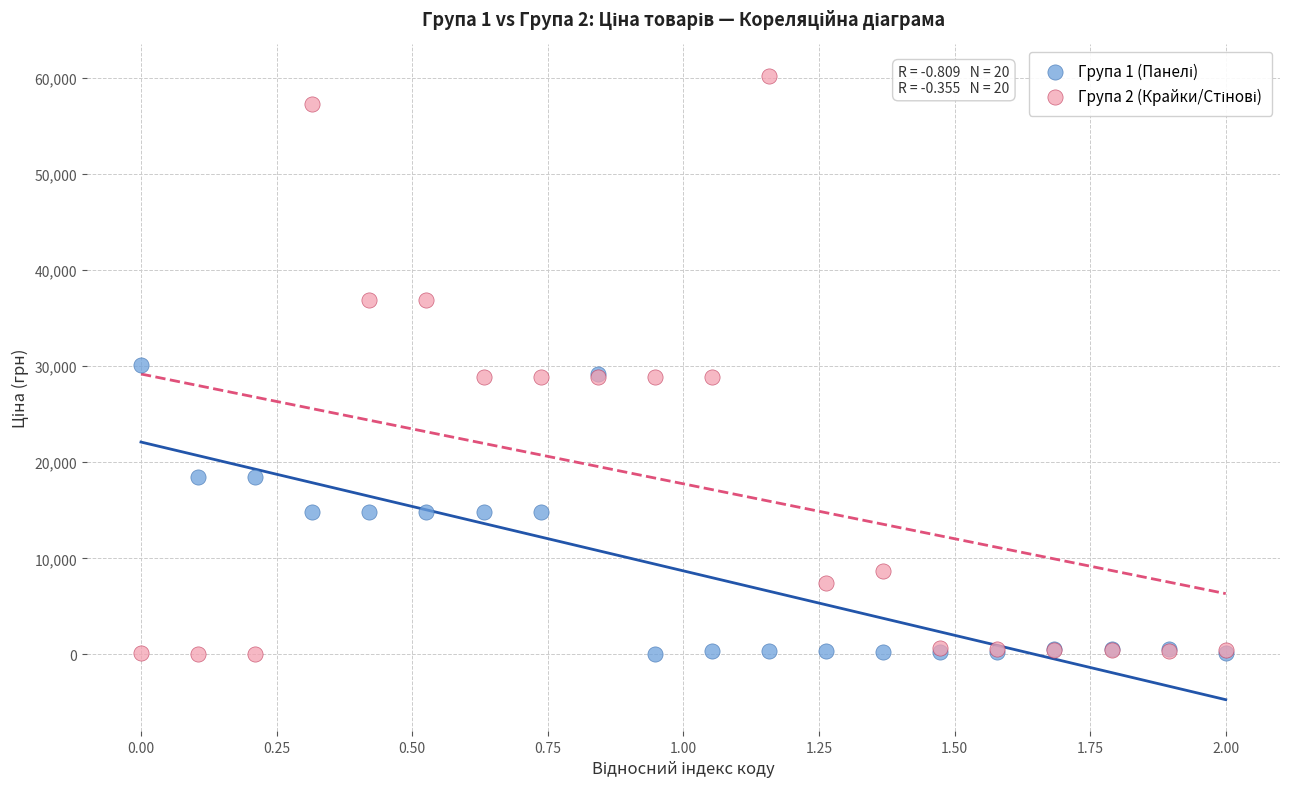

What is the X range (max minus min) for the scatter plot?

2.0